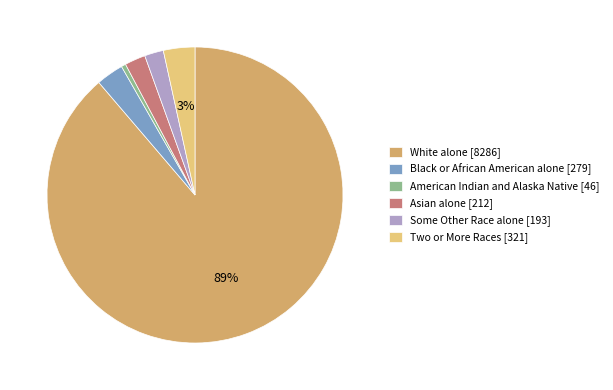

To the nearest percent, what is the combined percentage of Black or African American alone [279] and American Indian and Alaska Native [46]?

3%